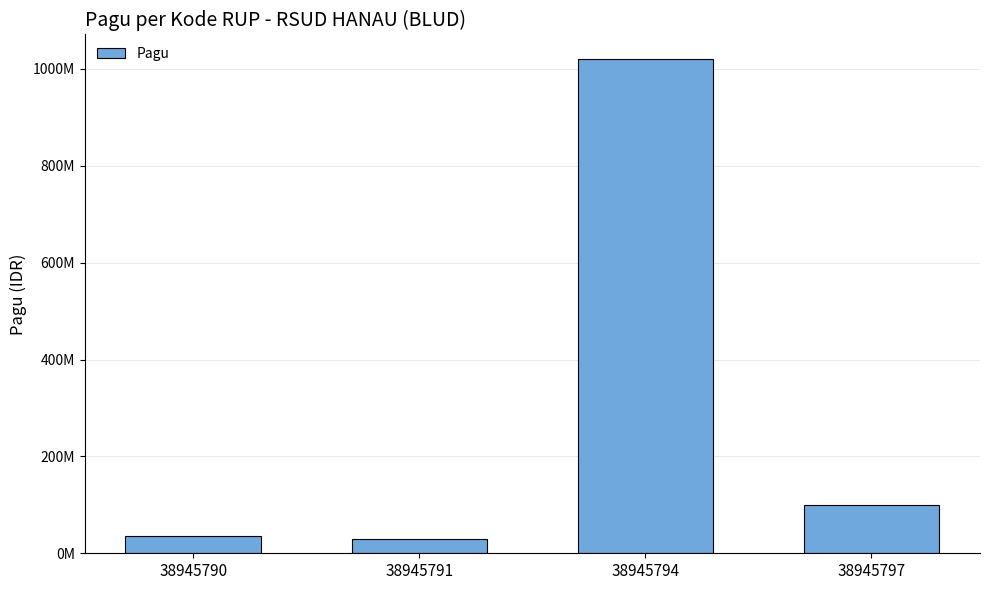

Does the chart contain any negative values?

No